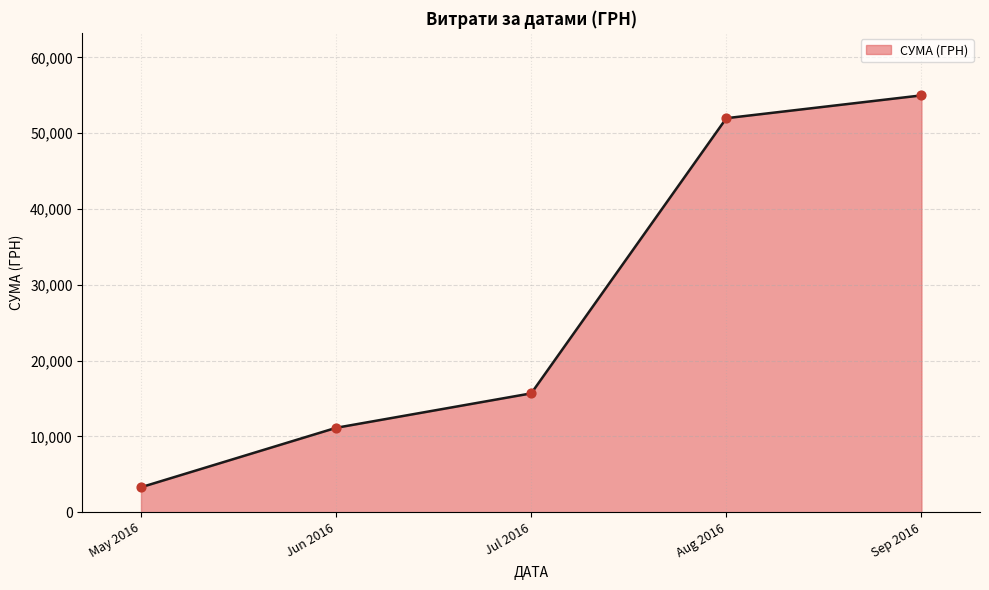

What is the change in value from Jul 2016 to Aug 2016?

+36300.4